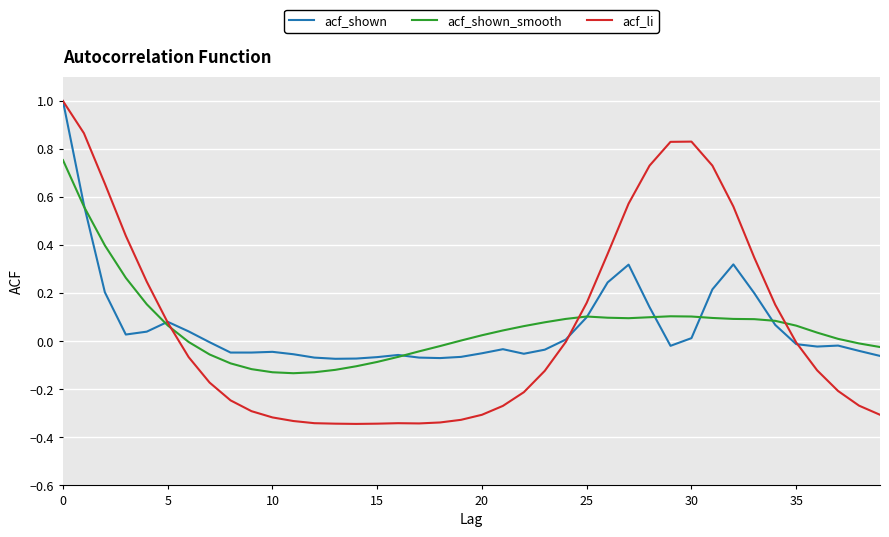

What is the highest value of the acf_shown series?

1.0